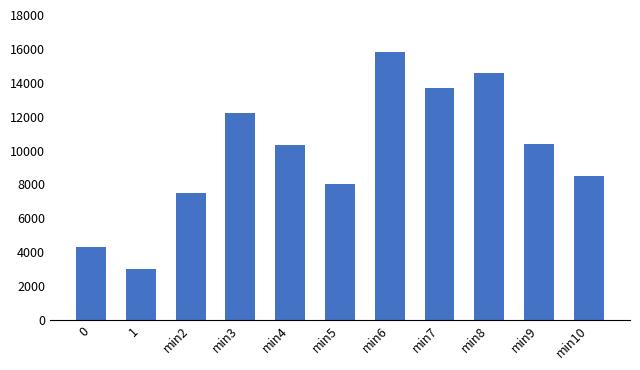

The chart shows a value of 23712.5 at min7. True or false?

False